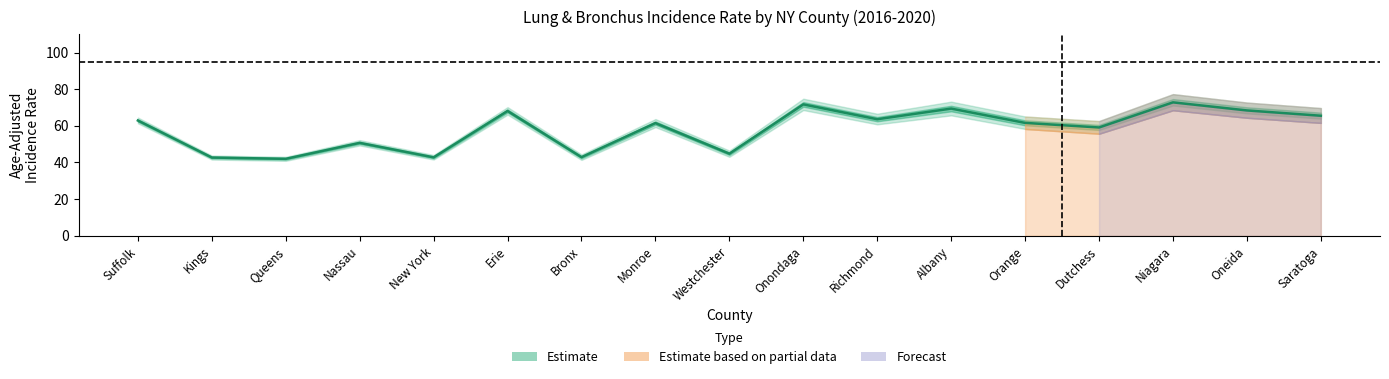

Reading right to left, what are all the values shown in this chart?

Saratoga=65.5	Oneida=68.4	Niagara=72.8	Dutchess=59.1	Orange=61.6	Albany=69.4	Richmond=63.6	Onondaga=71.7	Westchester=44.8	Monroe=61.5	Bronx=42.9	Erie=68.1	New York=42.8	Nassau=50.7	Queens=42.0	Kings=42.7	Suffolk=62.9